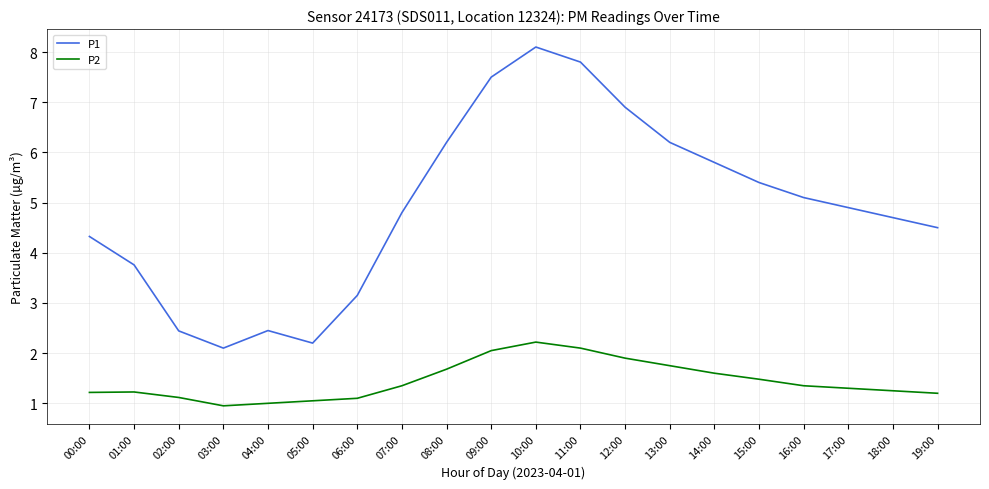

Rank the series by their average value, from highest to lowest.

P1, P2